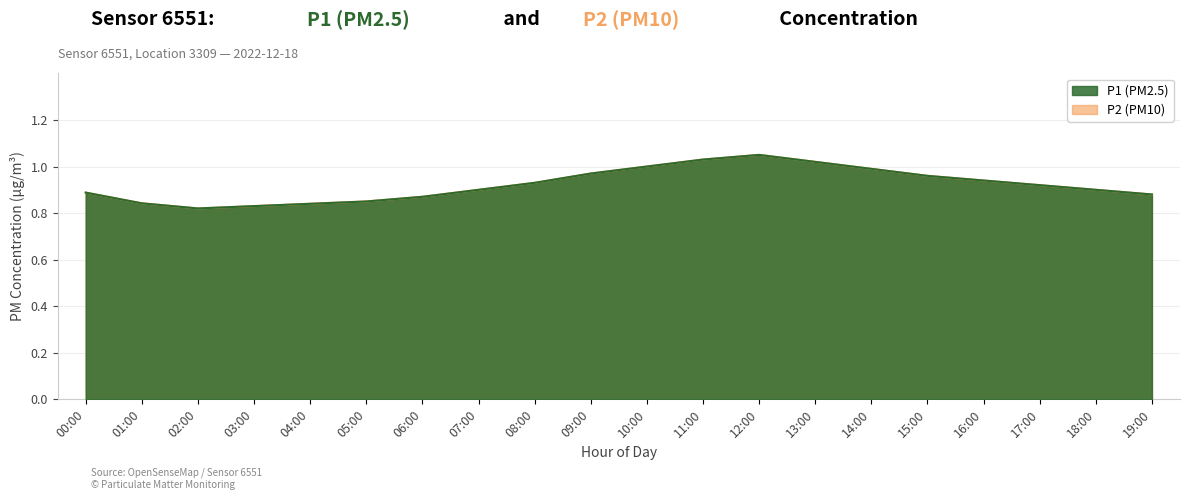

What is the label of the 16th point from the right?

04:00